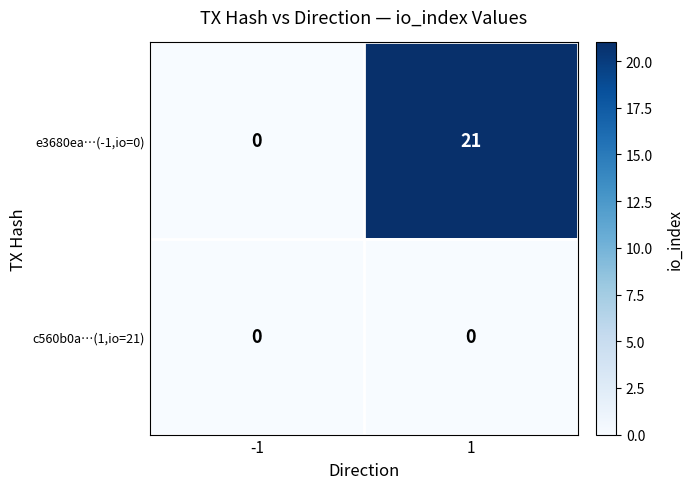

List the series in order of their peak value, lowest first.

c560b0a…(1,io=21), e3680ea…(-1,io=0)